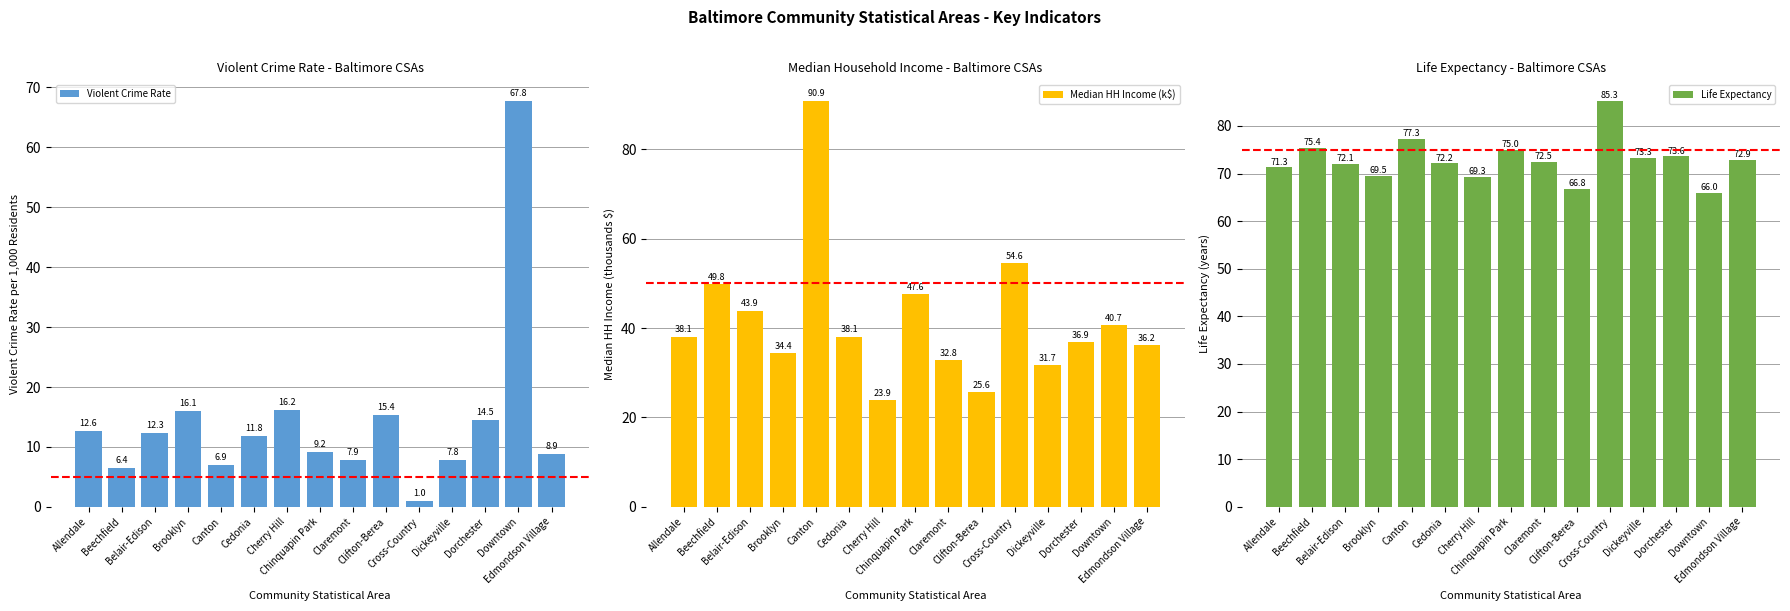

Are the bars horizontal?

No